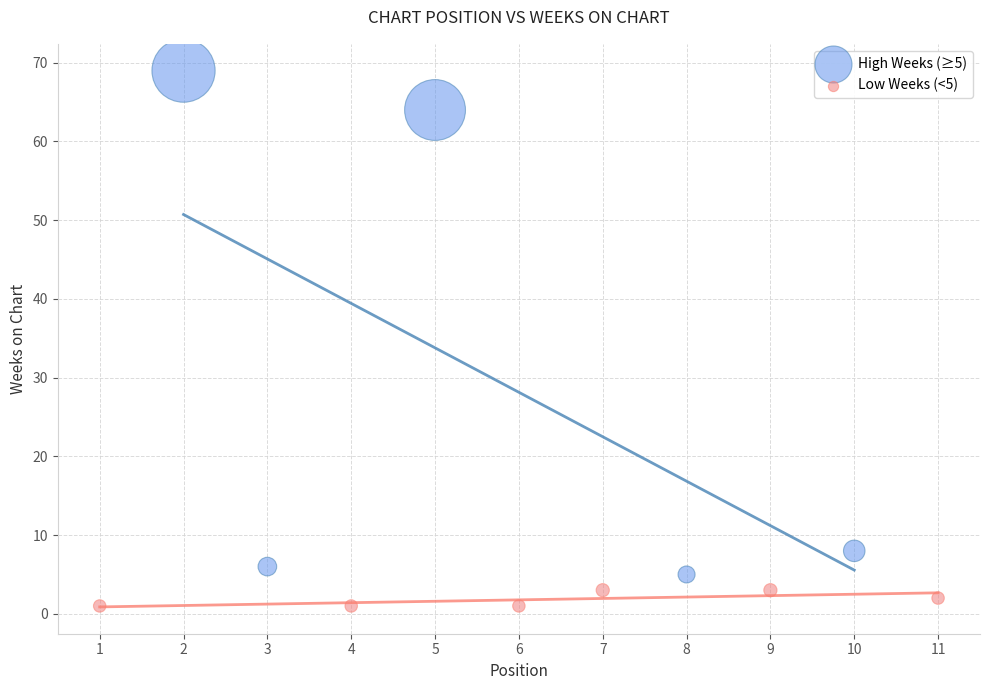

Which series reaches the maximum Y coordinate?

High Weeks (≥5)